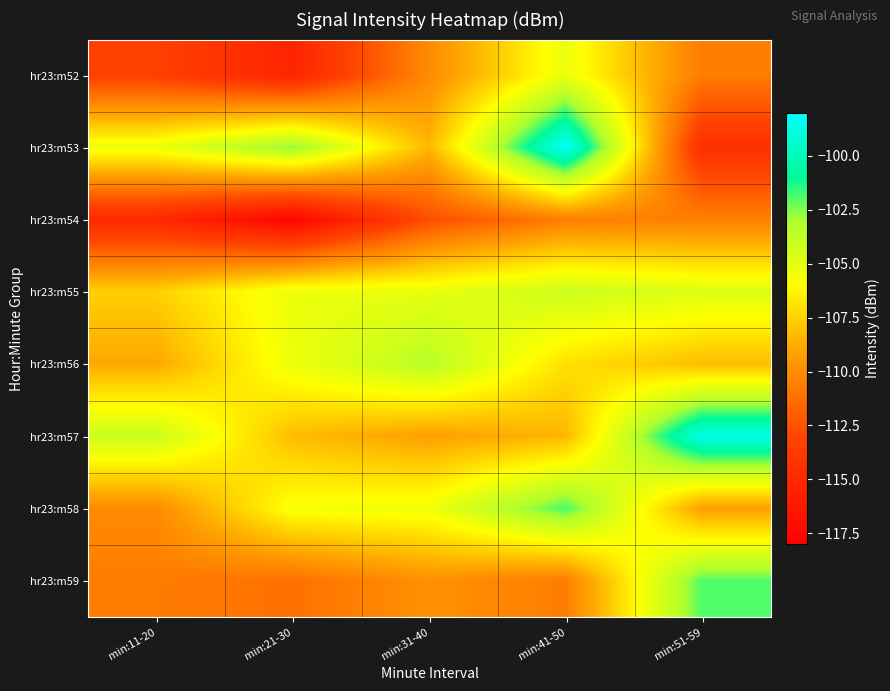

What is the smallest value displayed?

-117.6